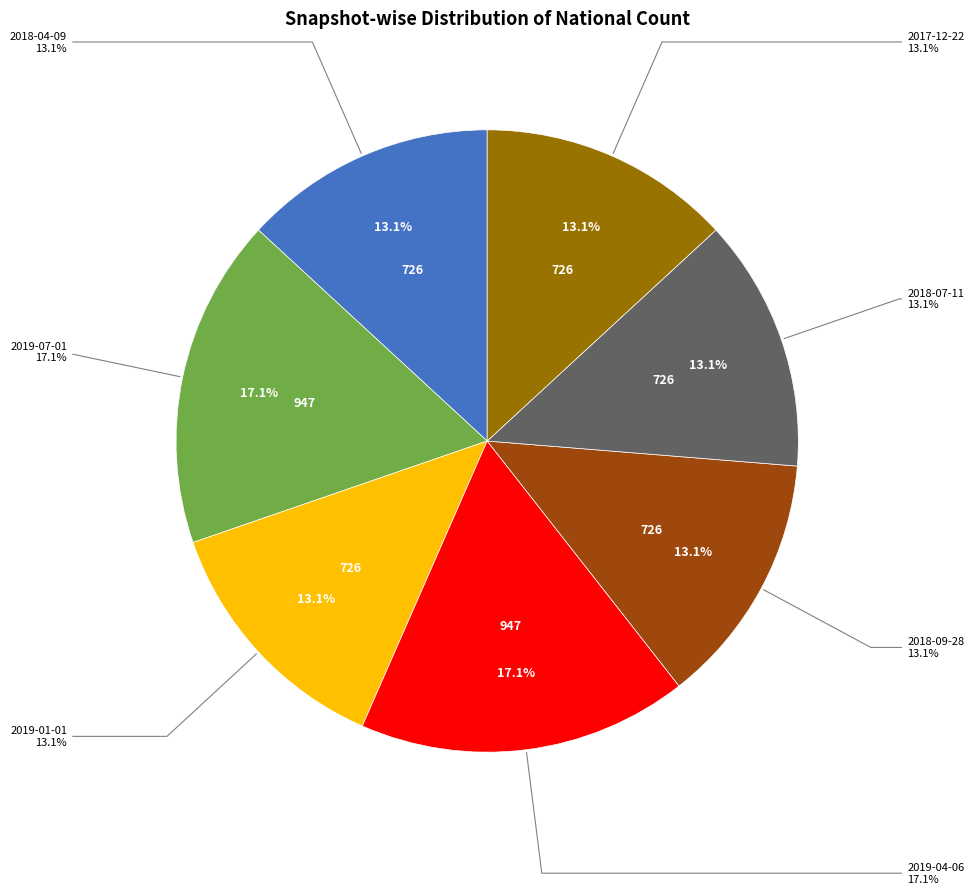

What is the ratio of the value at 2018-09-28 to the value at 2018-07-11?

1.0